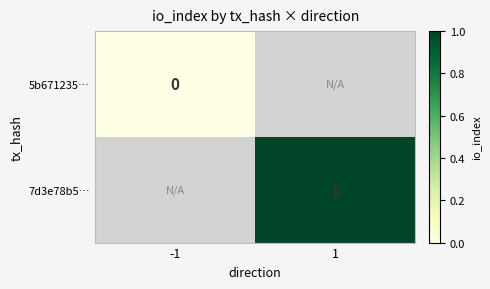

Is it true that 7d3e78b5… equals 0 at 1?

False